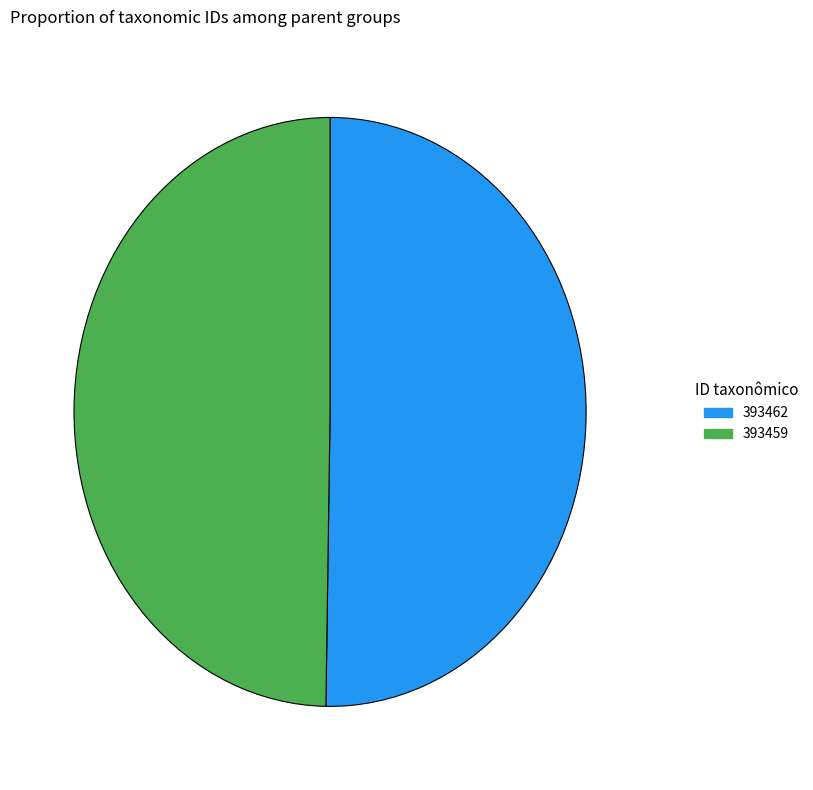

True or false: 393462 accounts for 50% of the total.

True